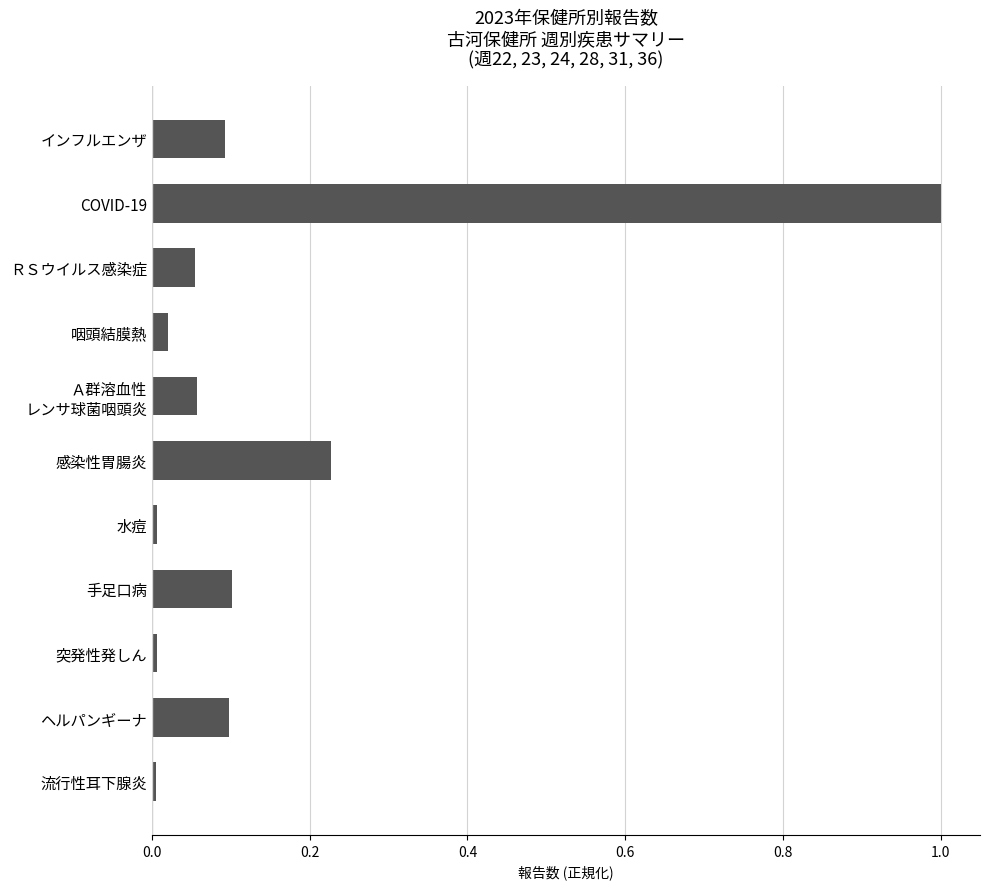

Does the chart contain any negative values?

No